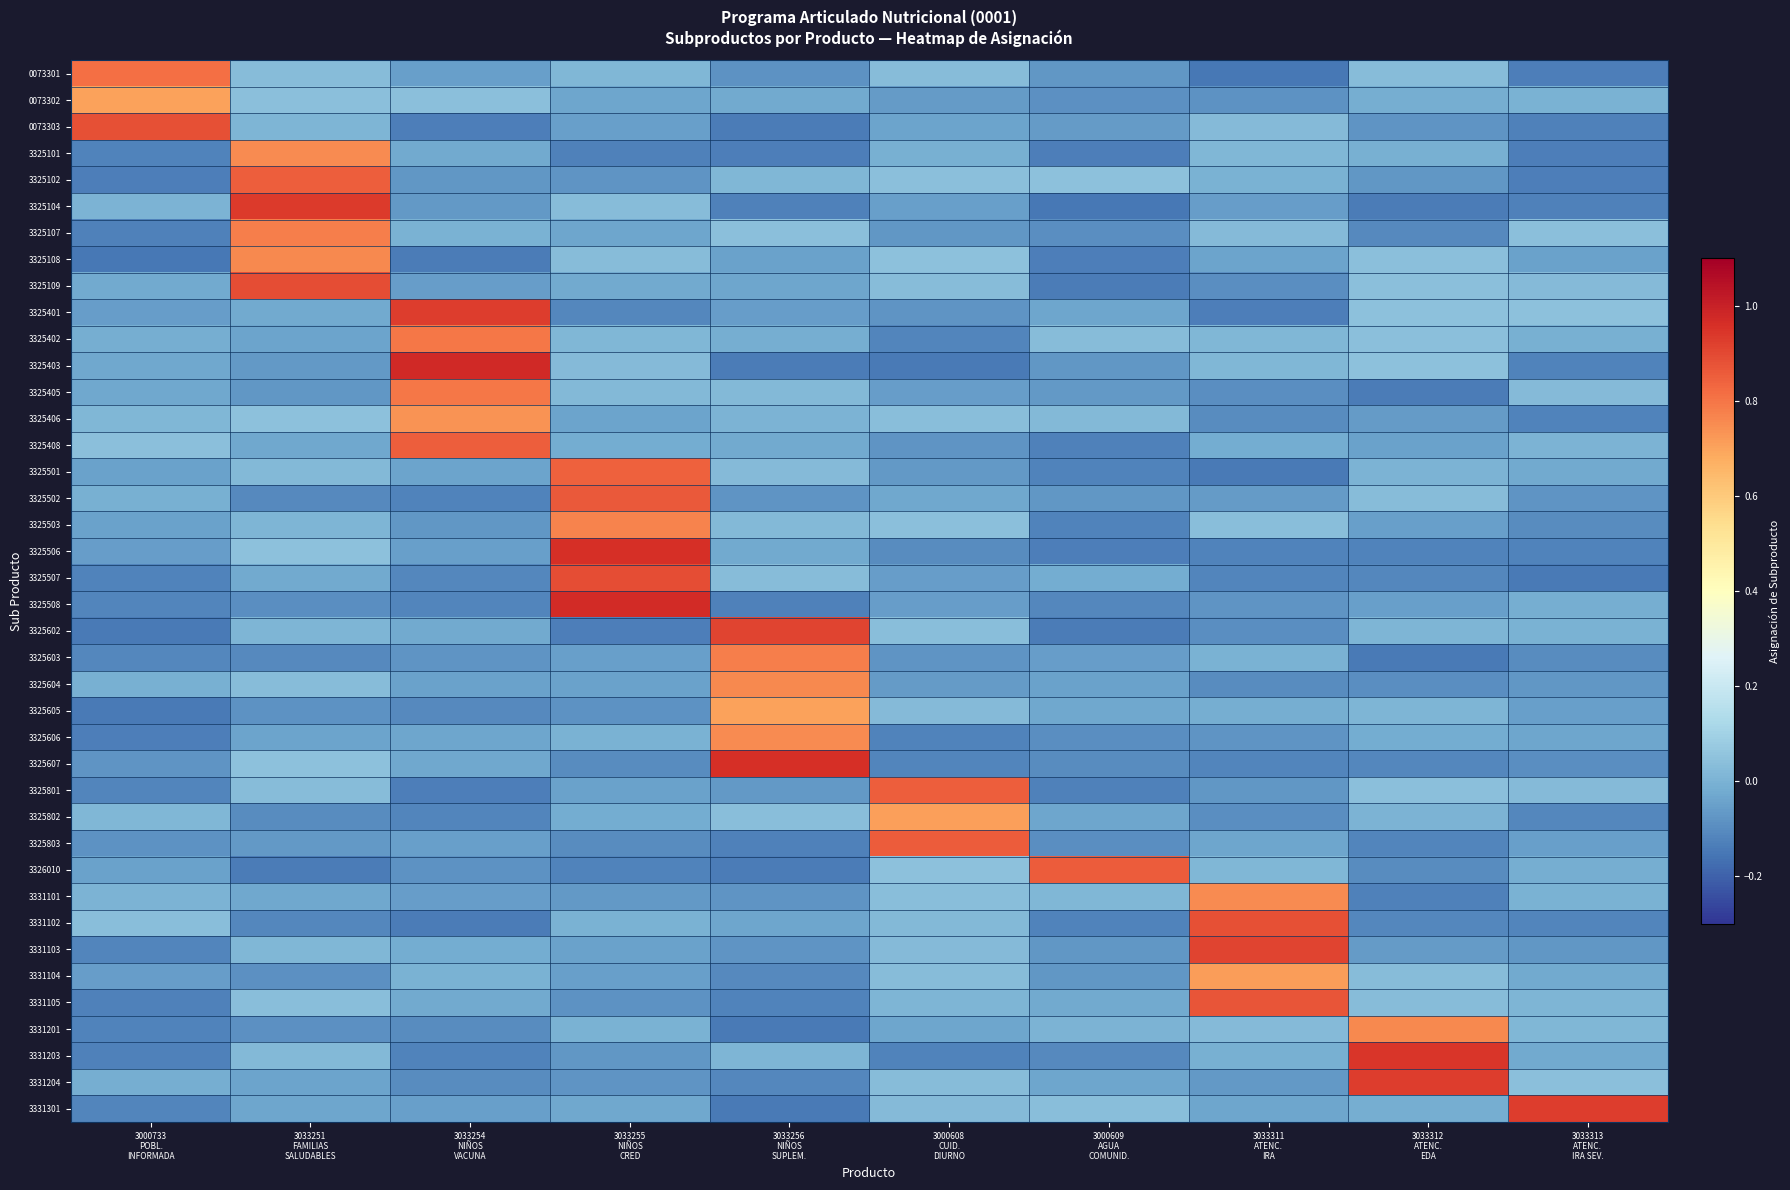

At how many categories does at least one series exceed 0?

10